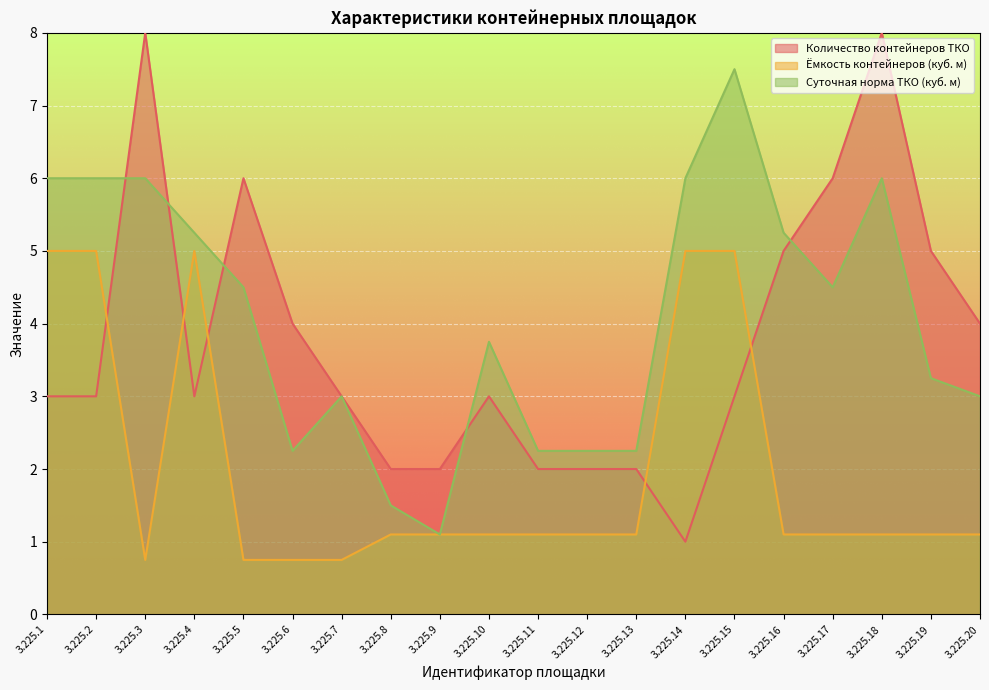

At 3.225.3, list the series in order from smallest to largest.

Ёмкость контейнеров (куб. м), Суточная норма ТКО (куб. м), Количество контейнеров ТКО